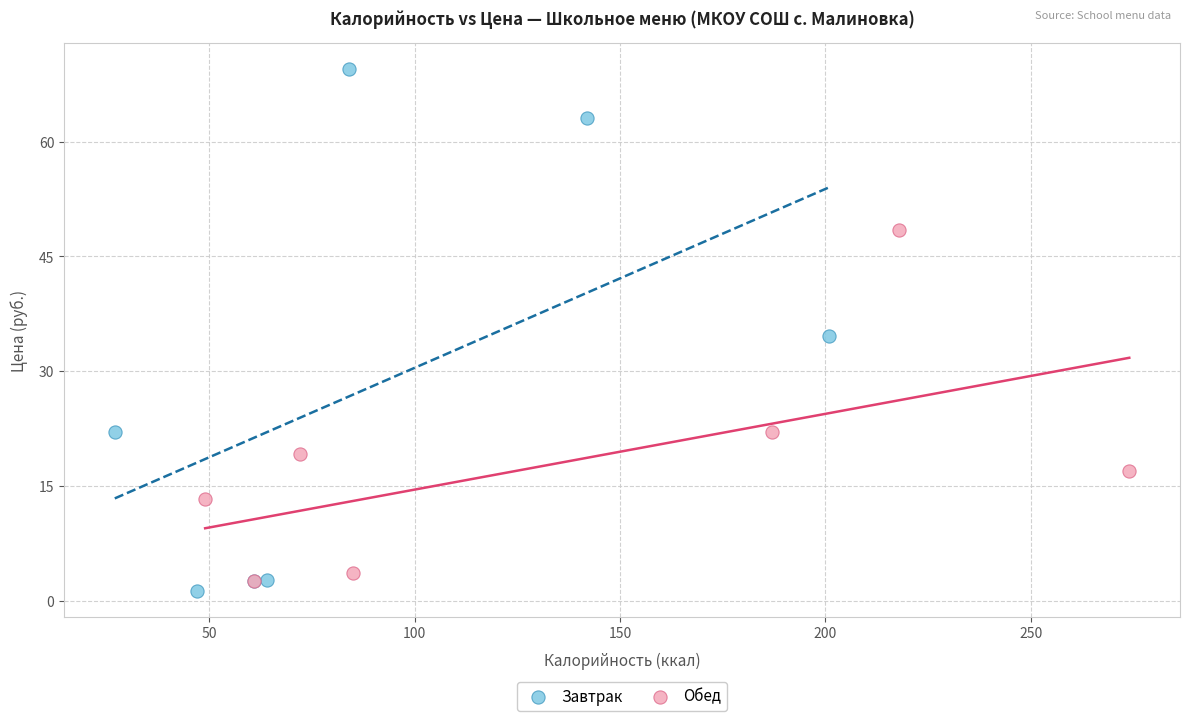

Which series has the largest Y range (max minus min)?

Завтрак